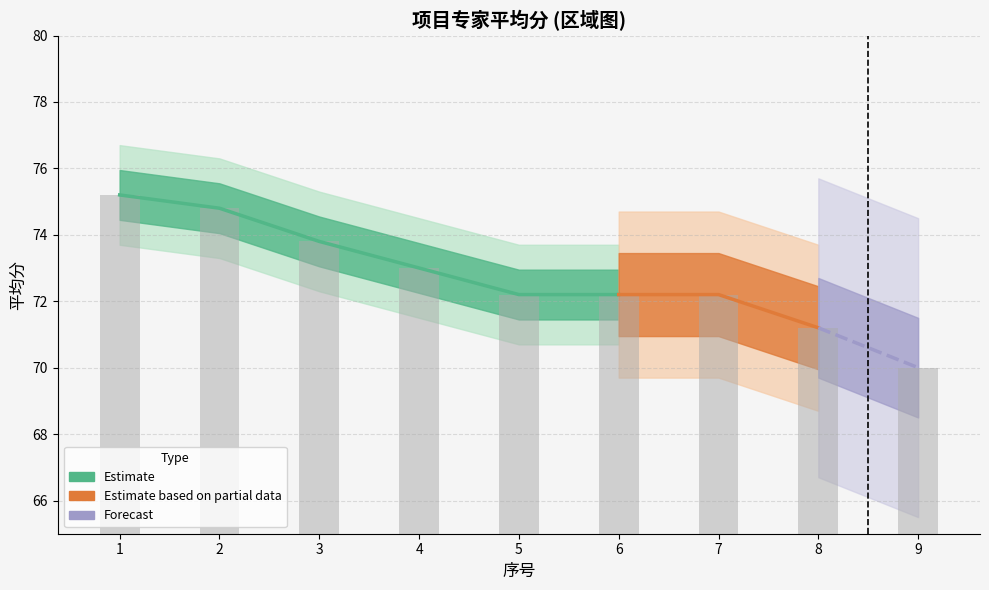

What is the value of the 4th bar from the left?

73.0